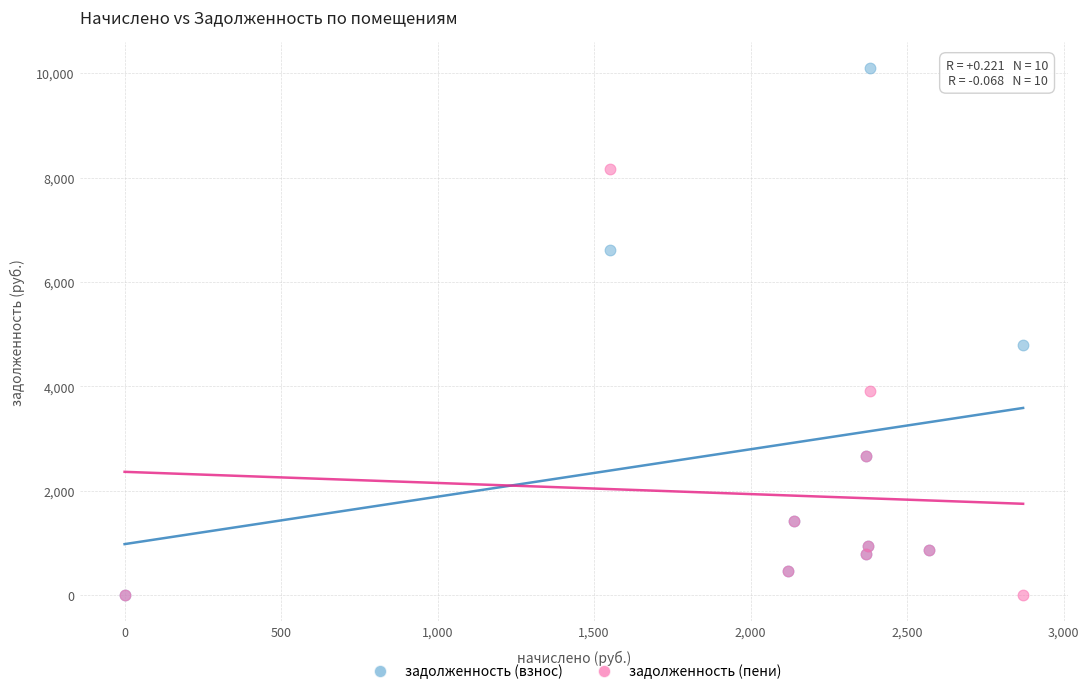

Which series reaches the maximum Y coordinate?

задолженность (взнос)